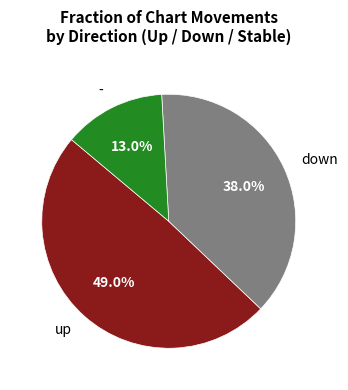

Does any single category account for the majority?

No